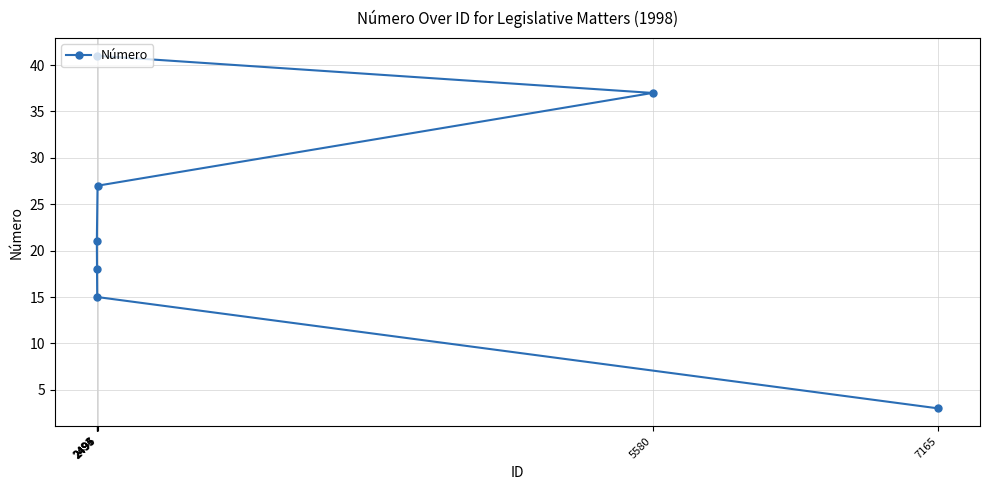

What is the value of the 2nd point from the left?

18